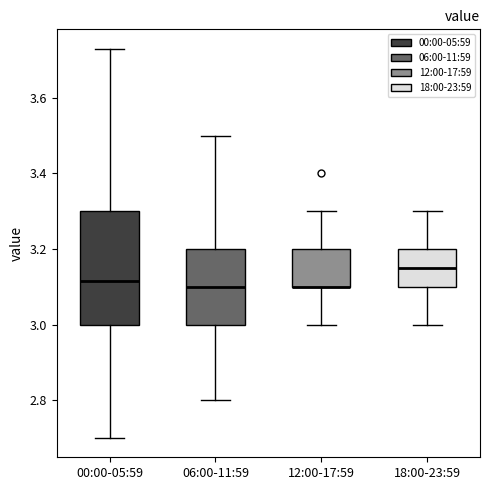

Where does the median line of the box for 18:00-23:59 sit on the y-axis? The values are not printed on the chart, so give them approximately, as read against the axis.

3.16